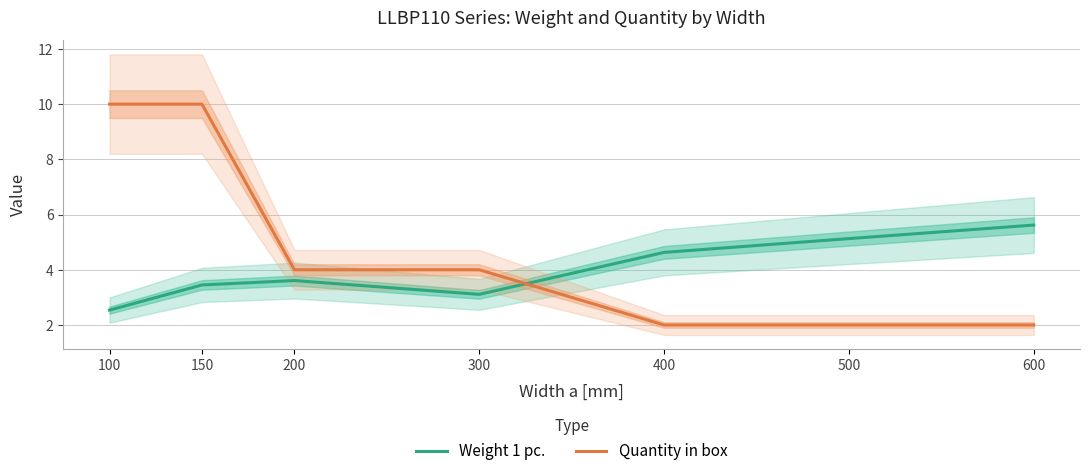

Where do Quantity in box and Weight 1 pc. first cross each other?

300 and 400